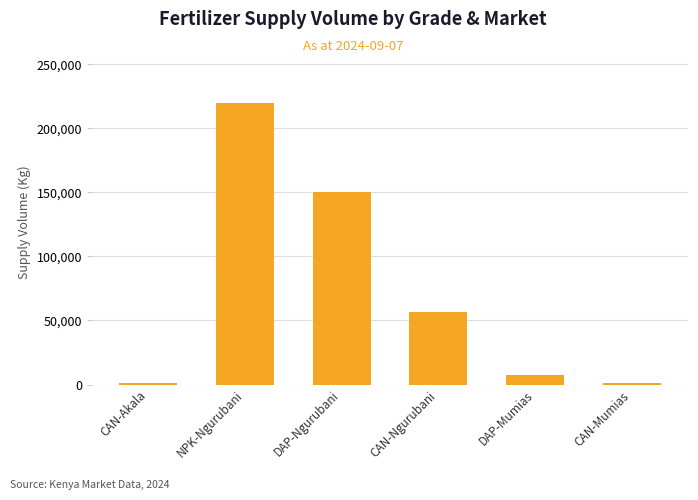

What position from the right is CAN-Ngurubani?

3